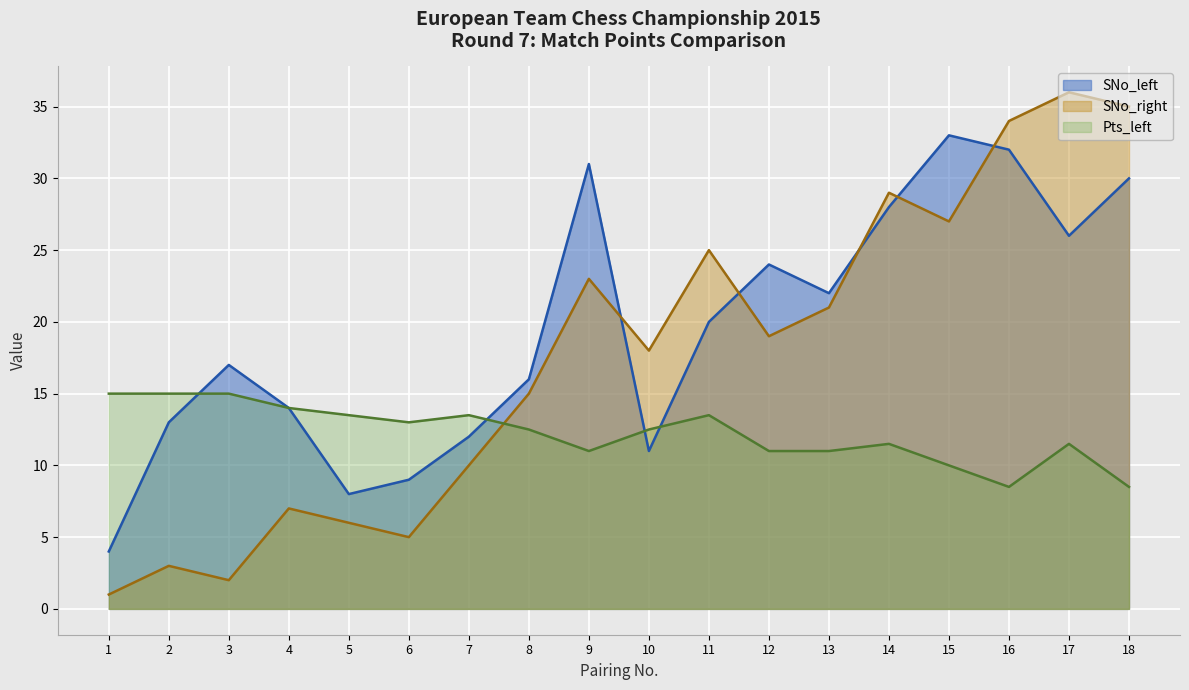

What is the difference between the highest and lowest values at 2?

12.0